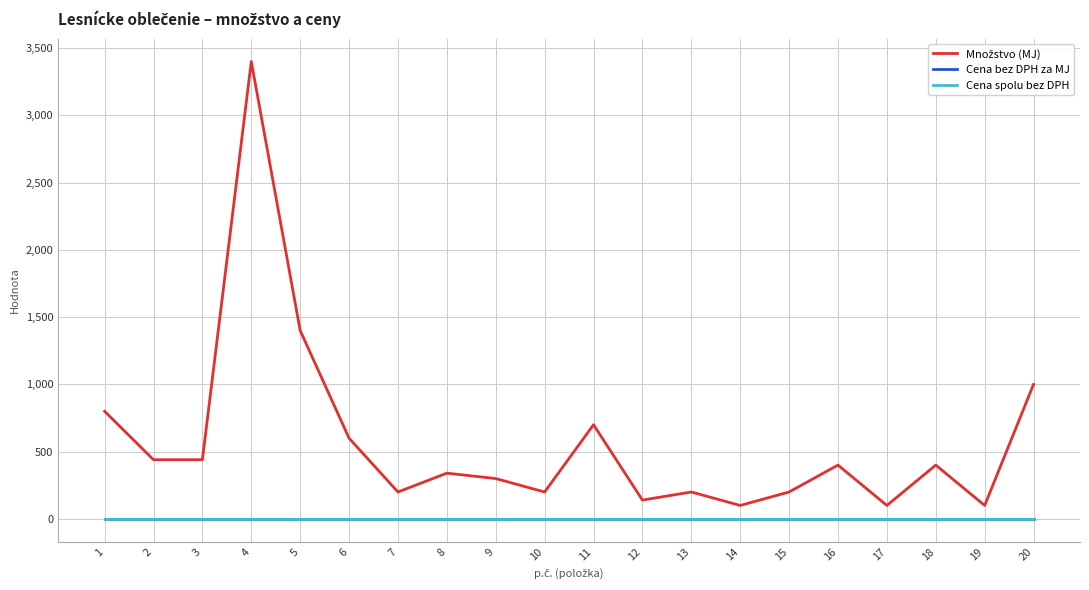

Does the chart display data point markers on the line(s)?

No